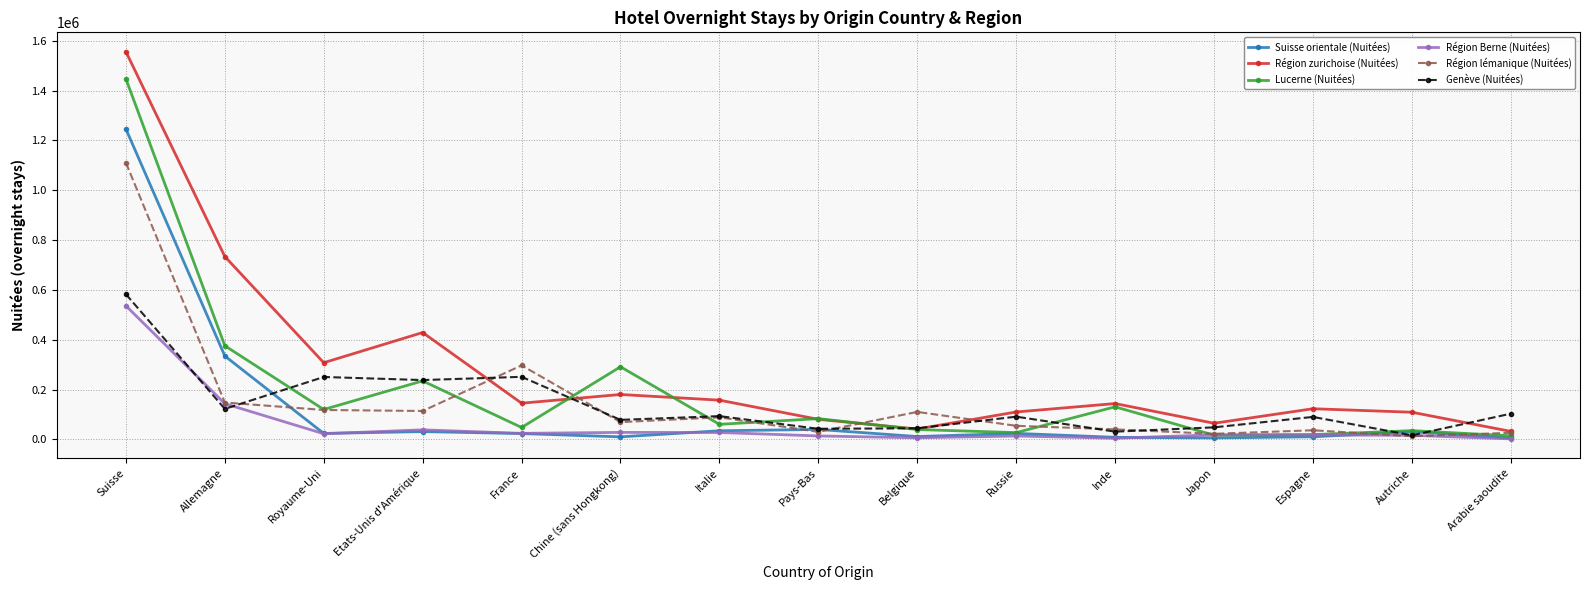

How many values in the Lucerne (Nuitées) series are below 60426?

7